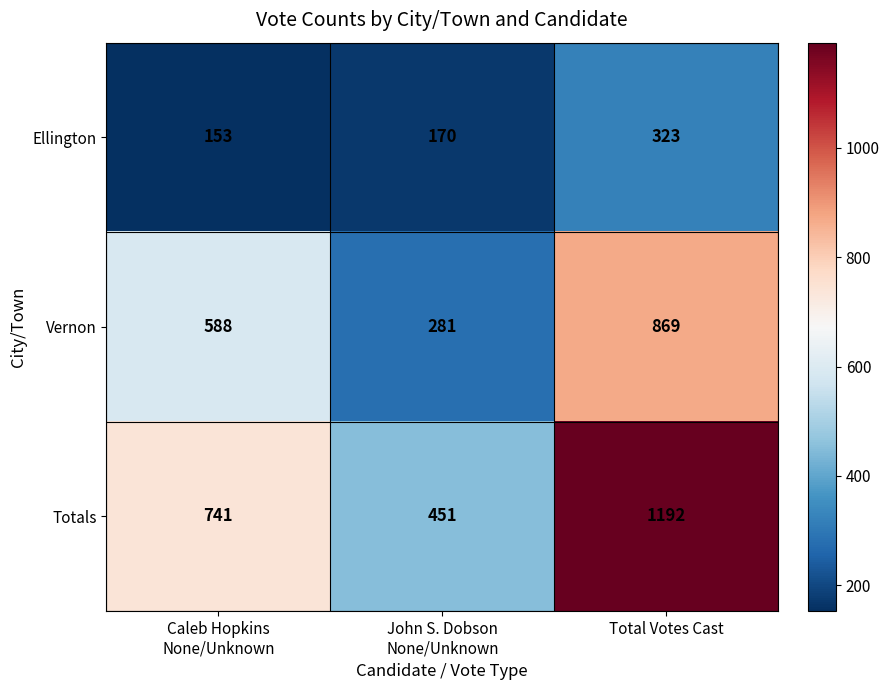

What is the greatest value displayed?

1192